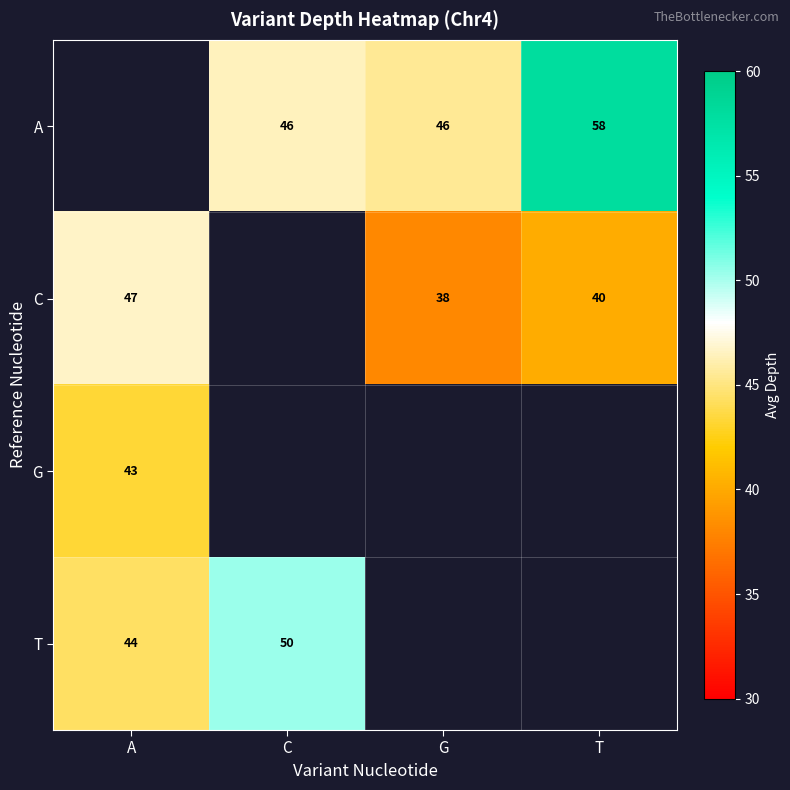

True or false: T has a value of 19.6 at C.

False